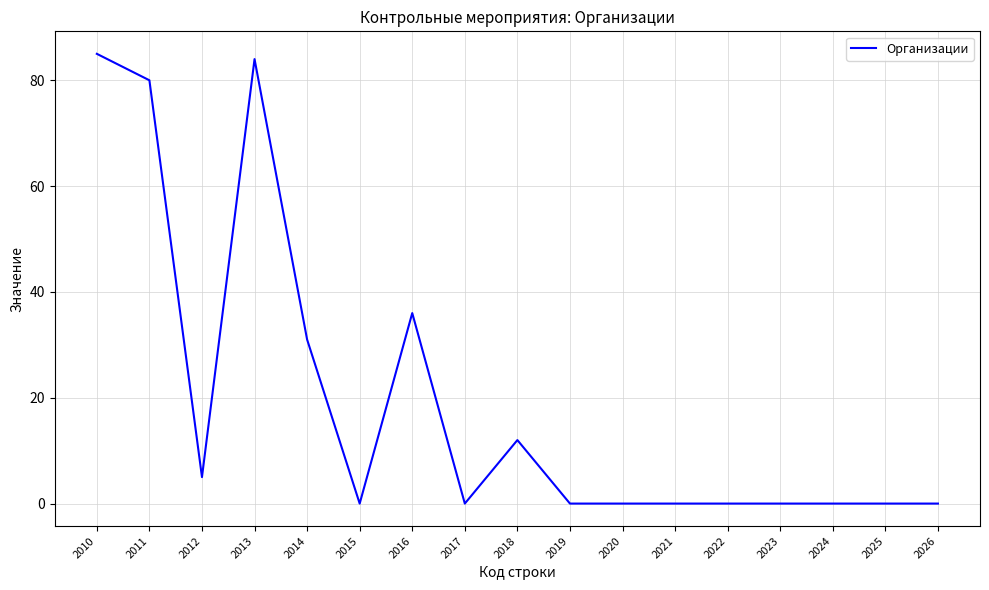

Count the number of data series in this chart.

1